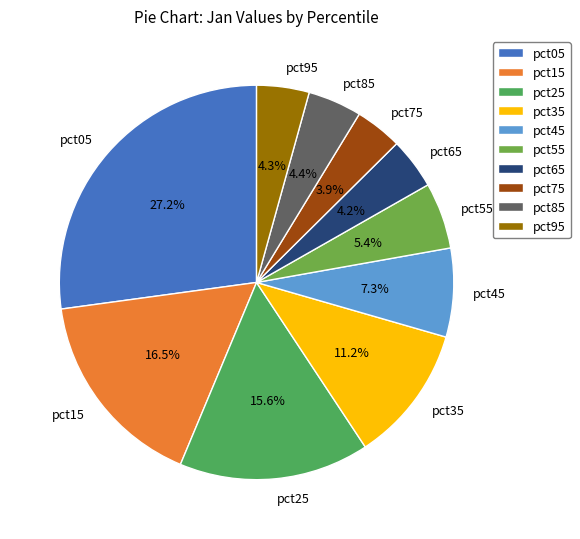

Which slice is the largest?

pct05